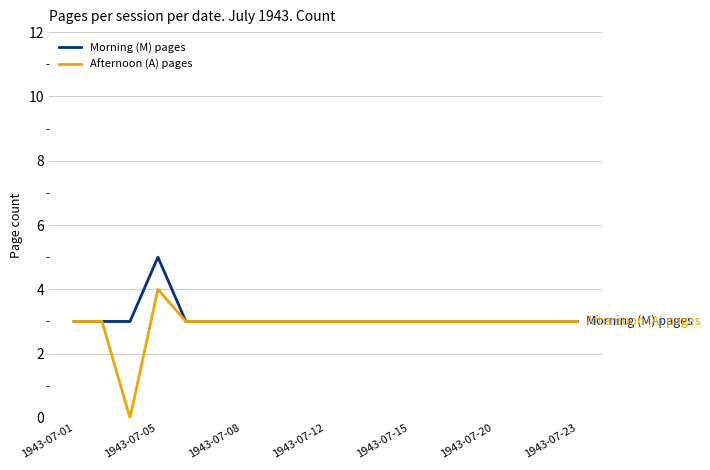

What is the sum of all Morning (M) pages values?

59